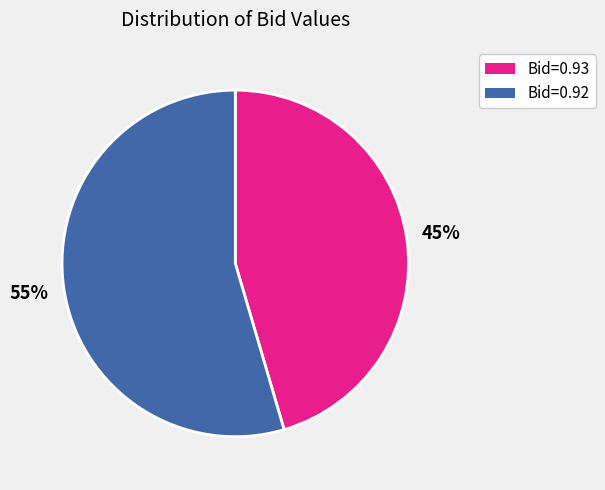

Does any single category account for the majority?

Yes